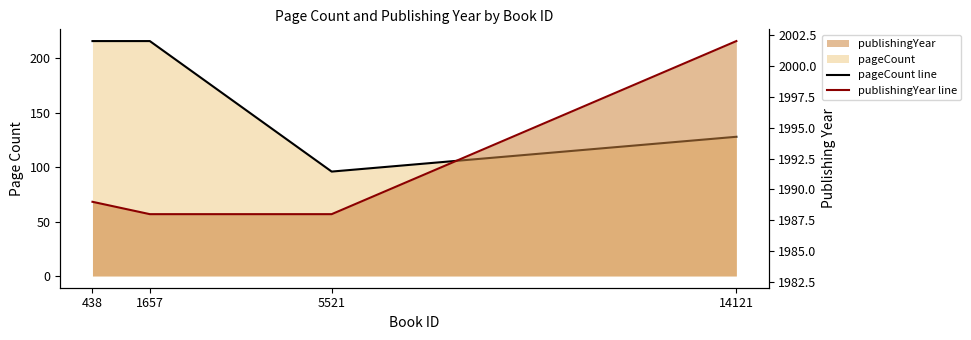

Which series has the widest spread of values?

pageCount